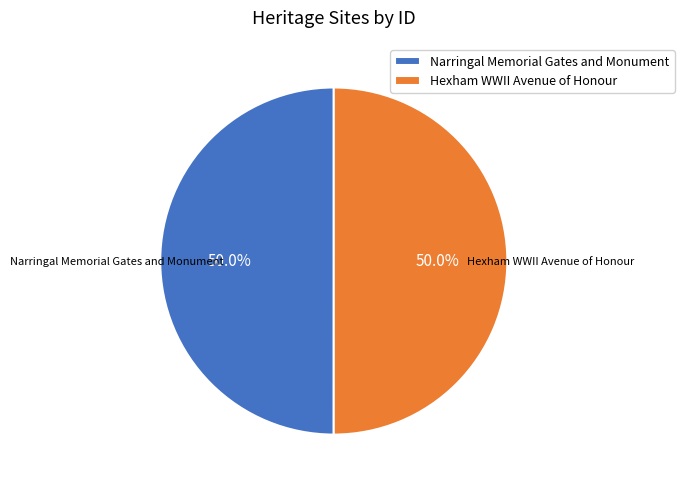

To the nearest percent, what portion does Narringal Memorial Gates and Monument represent?

50%